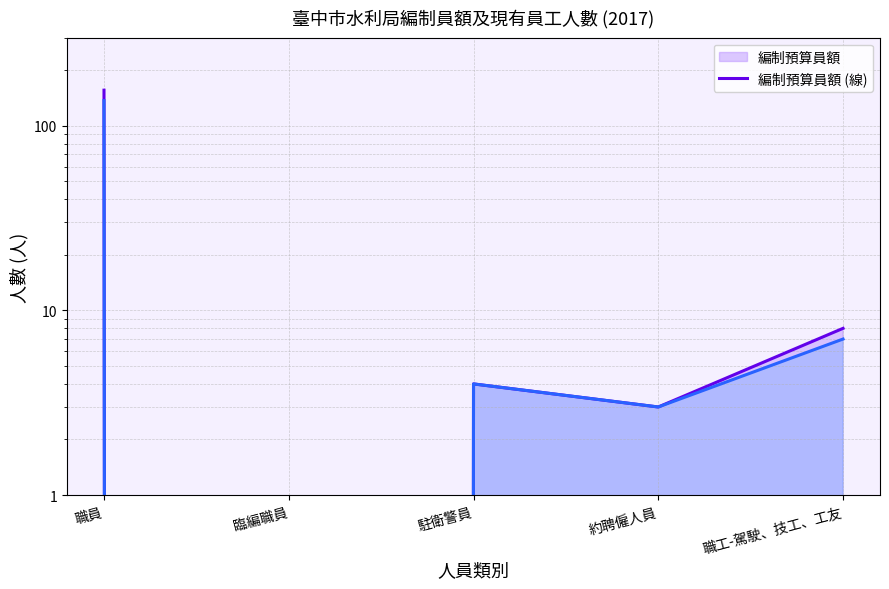

At which category is the sum across all series the highest?

職員